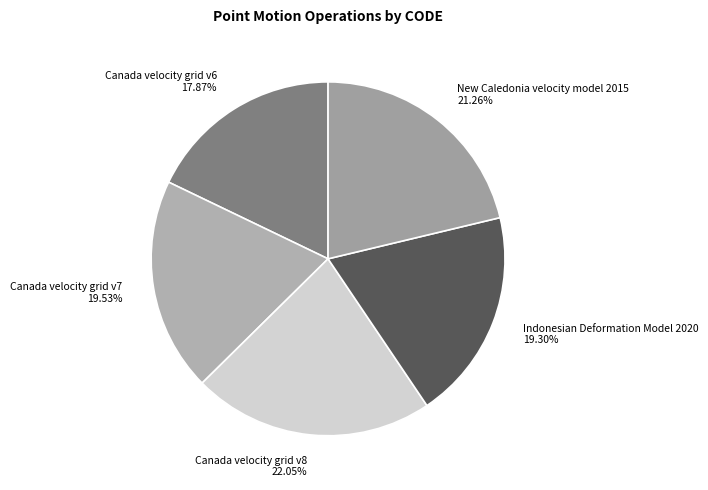

Combined, do Indonesian Deformation Model 2020 and New Caledonia velocity model 2015 account for over 50%?

No